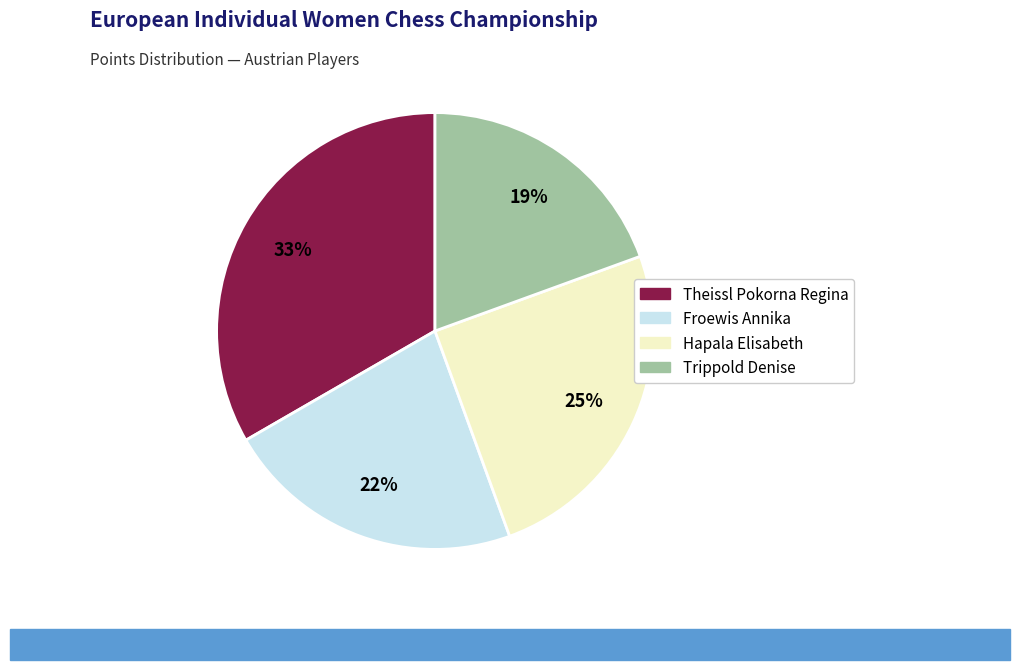

Is the sum of Froewis Annika and Trippold Denise greater than half?

No